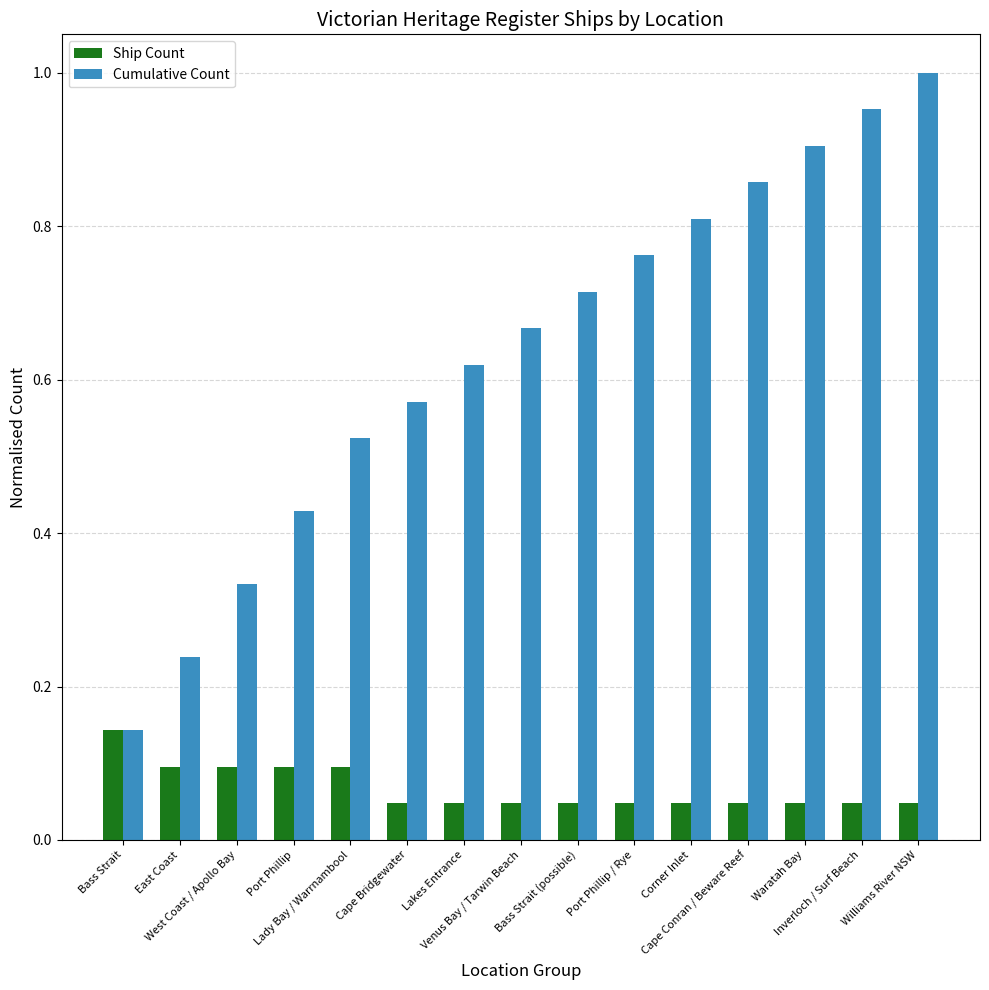

Which series has the largest total across all categories?

Cumulative Count